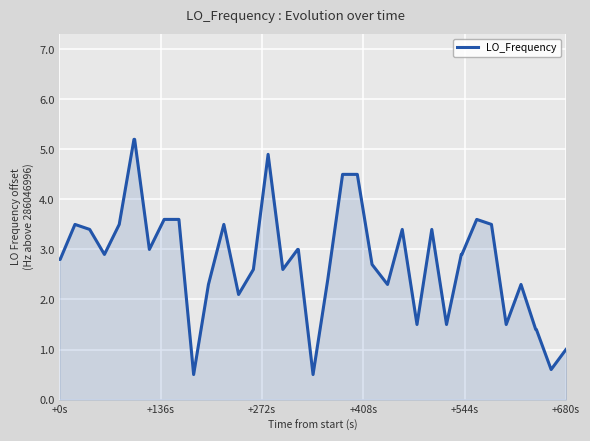

What is the minimum value shown in the chart?

0.5